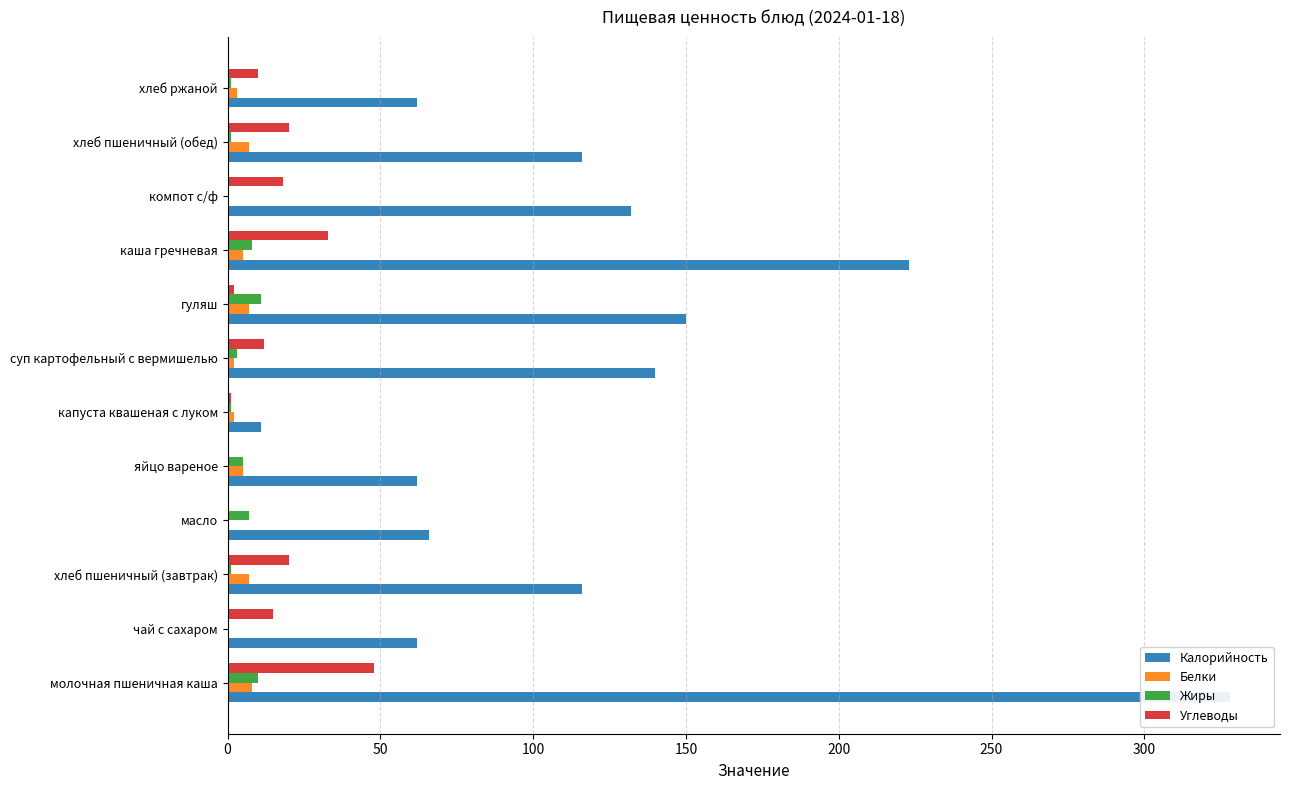

Are the bars horizontal?

Yes